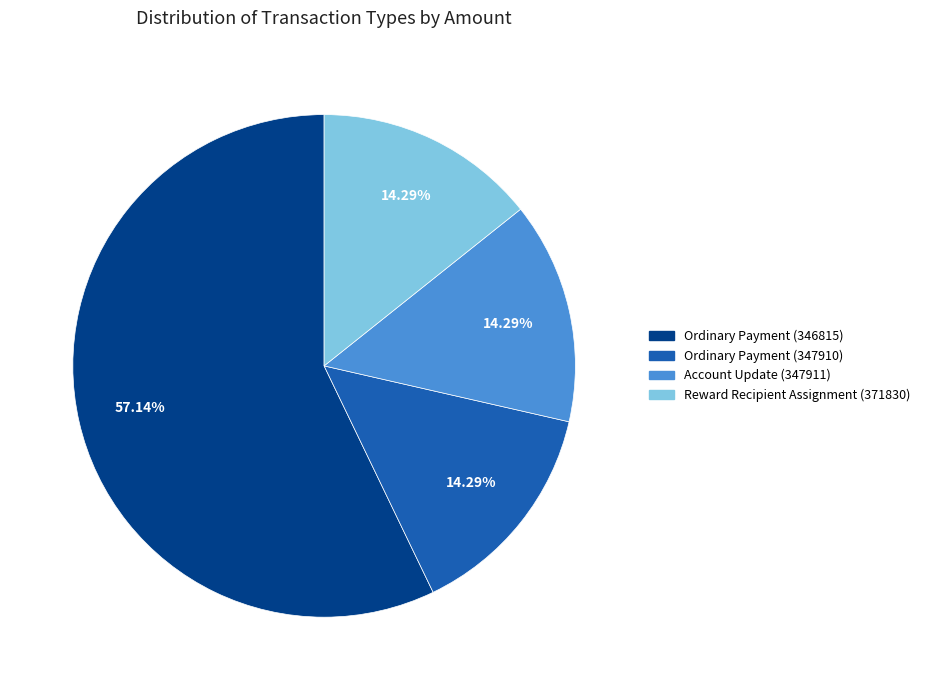

Combined, what portion of the pie is Account Update (347911) and Reward Recipient Assignment (371830)?

28.6%